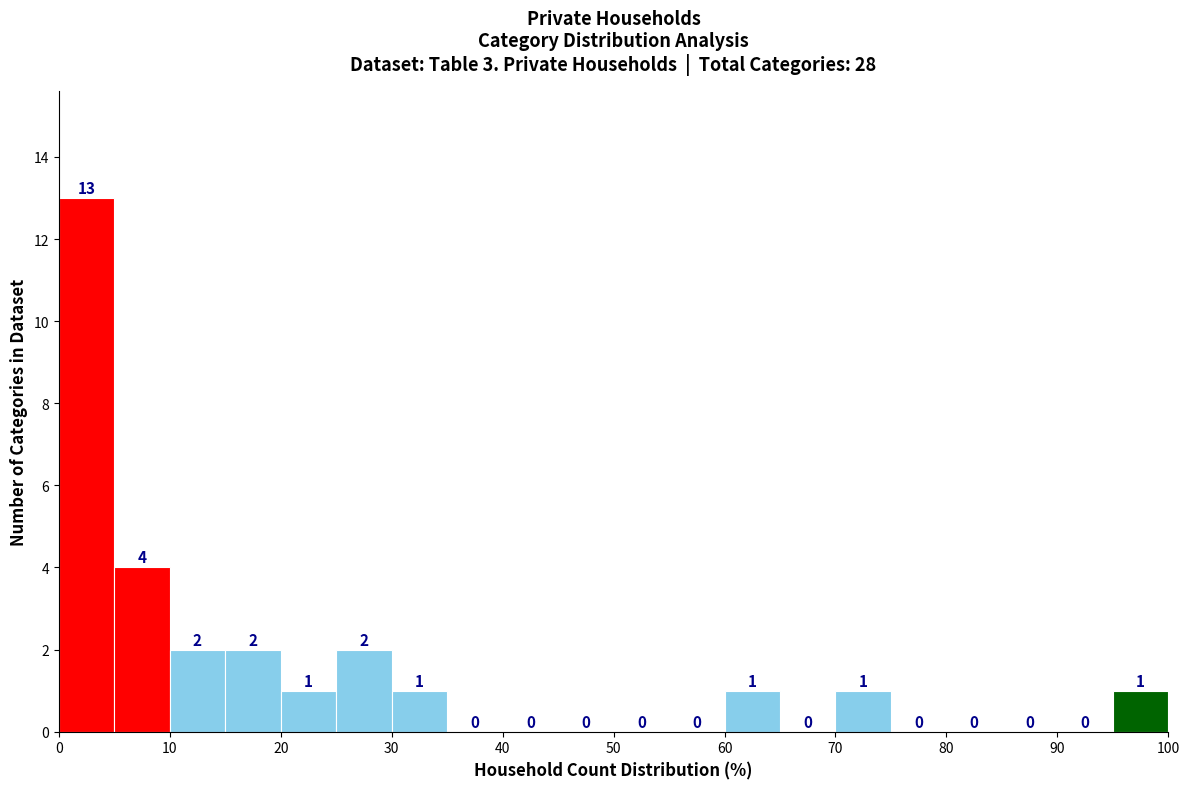

Reading left to right, list every bar in this chart as the range it spans on the x-axis followed by its height.

0 to 5: 13
5 to 10: 4
10 to 15: 2
15 to 20: 2
20 to 25: 1
25 to 30: 2
30 to 35: 1
35 to 40: 0
40 to 45: 0
45 to 50: 0
50 to 55: 0
55 to 60: 0
60 to 65: 1
65 to 70: 0
70 to 75: 1
75 to 80: 0
80 to 85: 0
85 to 90: 0
90 to 95: 0
95 to 100: 1